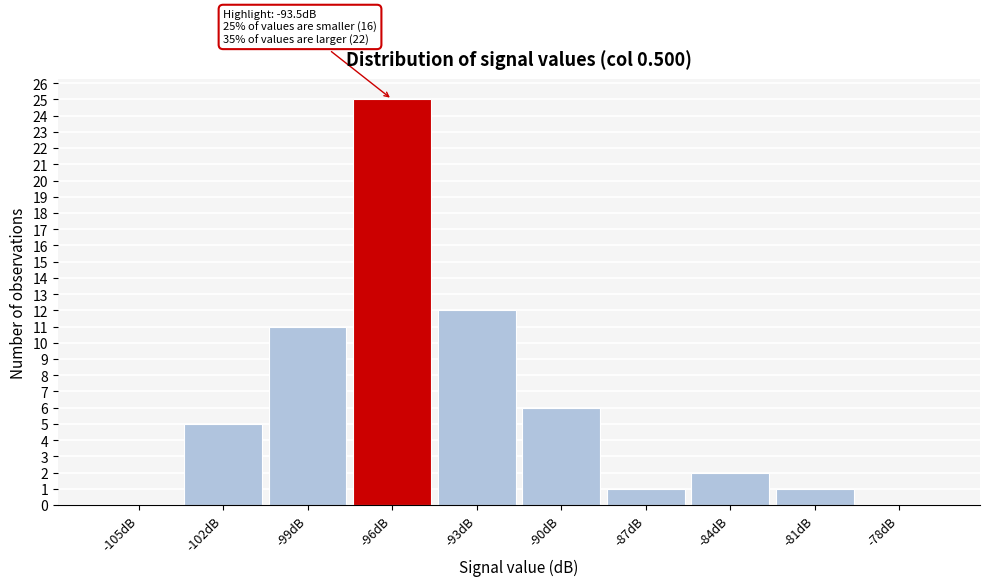

Reading left to right, extract all data points from this chart.

-105dB=0	-102dB=5	-99dB=11	-96dB=25	-93dB=12	-90dB=6	-87dB=1	-84dB=2	-81dB=1	-78dB=0